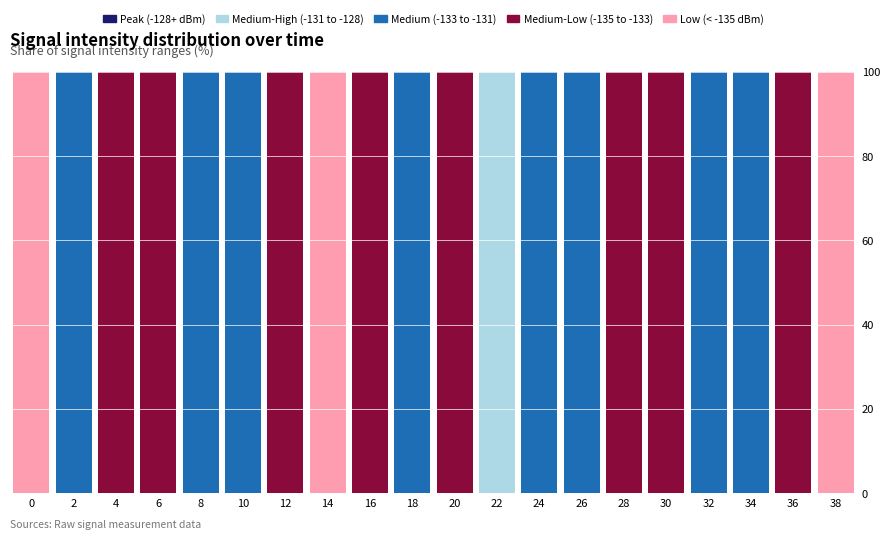

The Medium-High (-131 to -128) series shows 0 at 0. True or false?

True